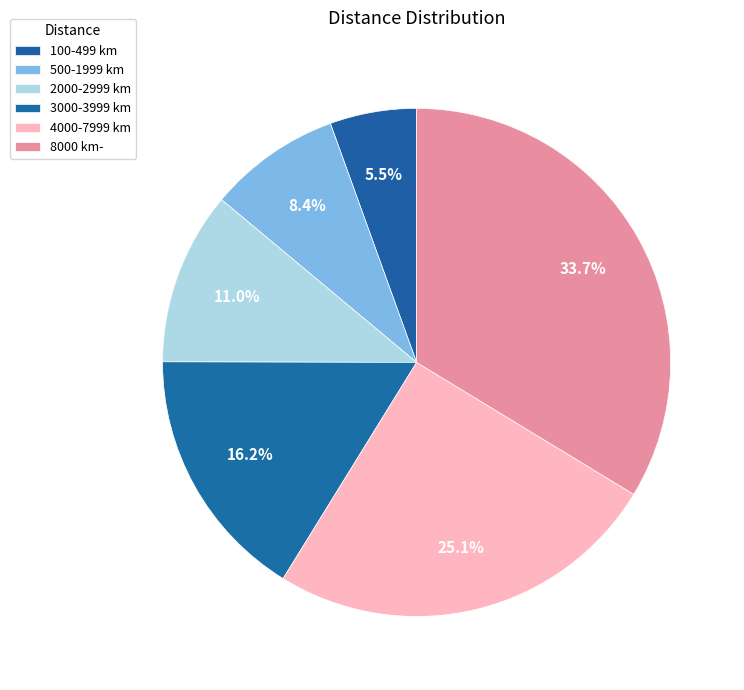

To the nearest percent, what is the average slice percentage?

17%